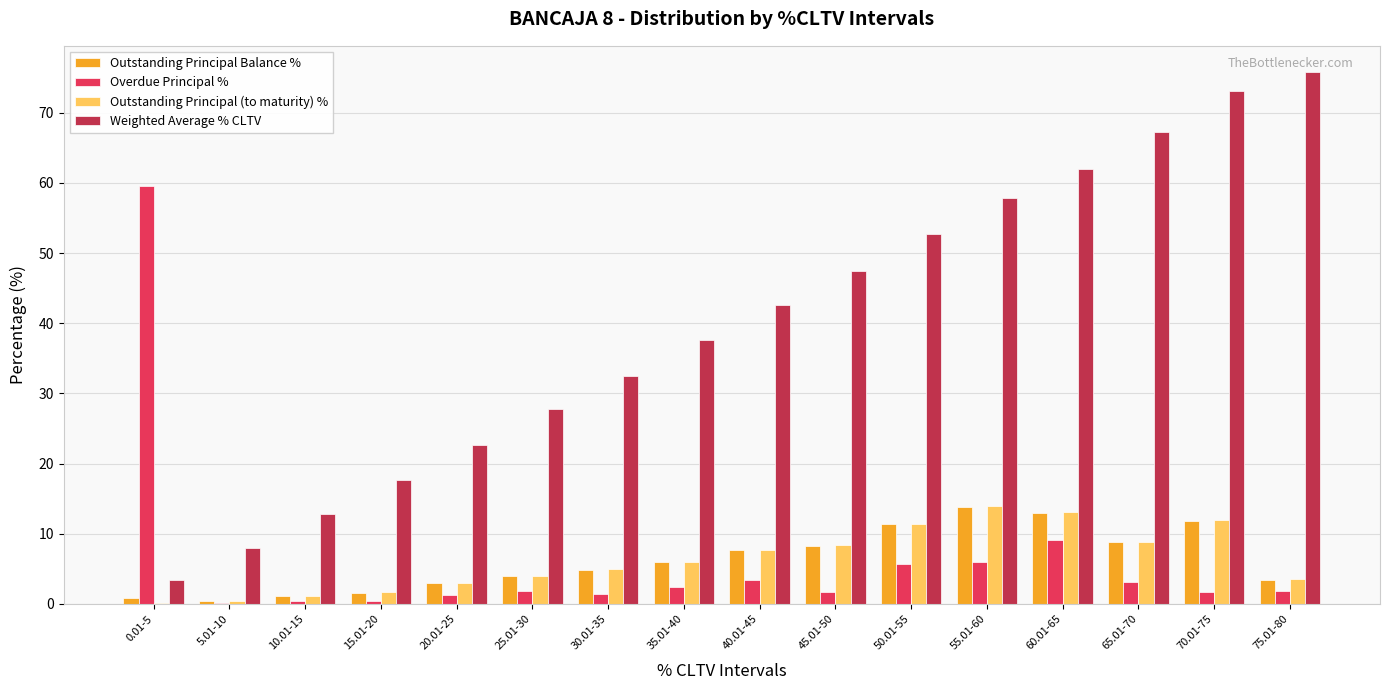

Where does the Weighted Average % CLTV series first go above 42?

40.01-45